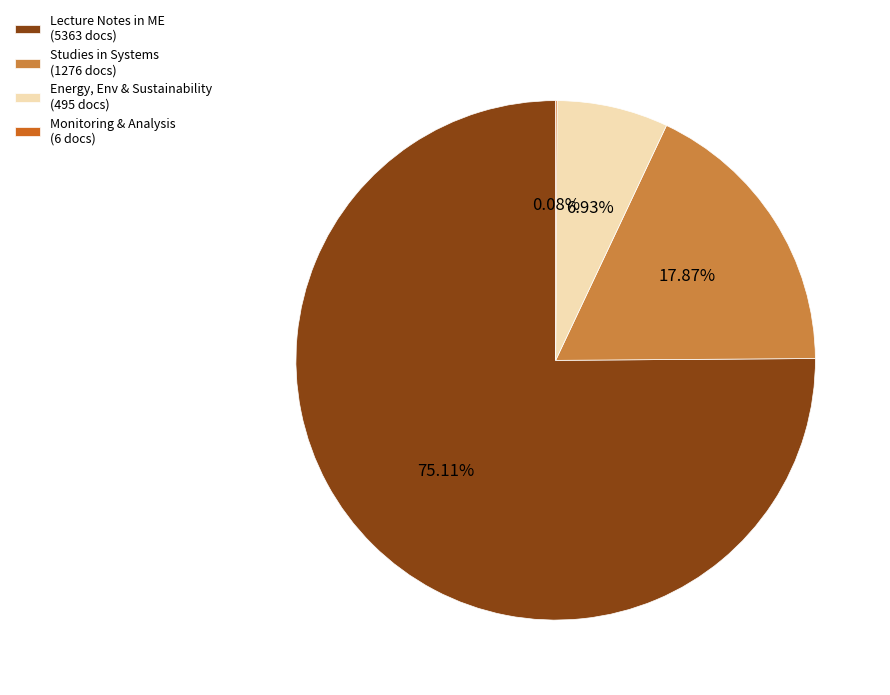

What is the ratio of the value at Lecture Notes in ME (5363 docs) to the value at Studies in Systems (1276 docs)?

4.2